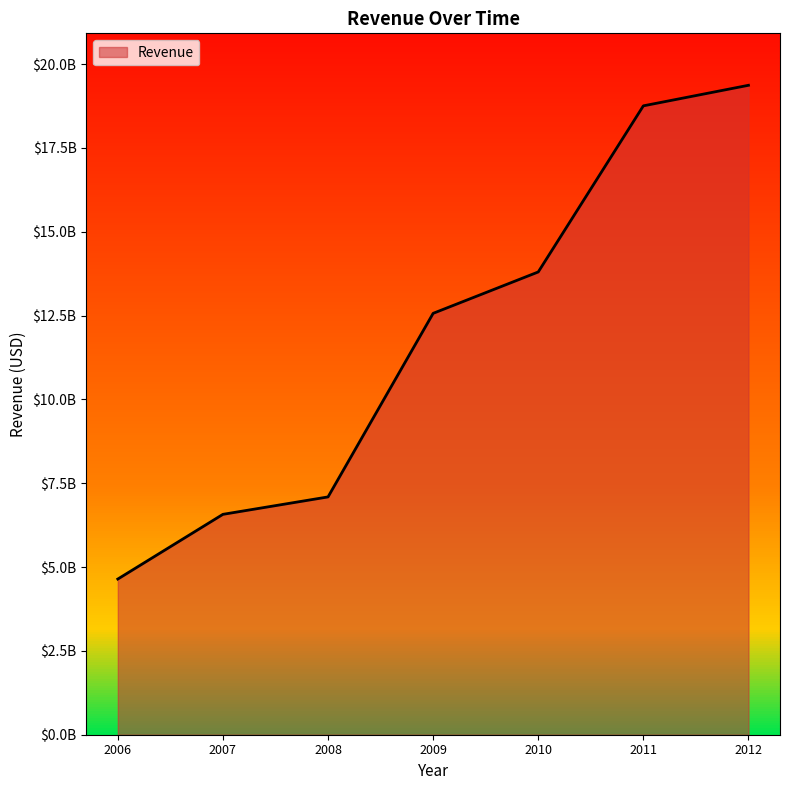

Where is the data nearest to the value 12004778436?

2009